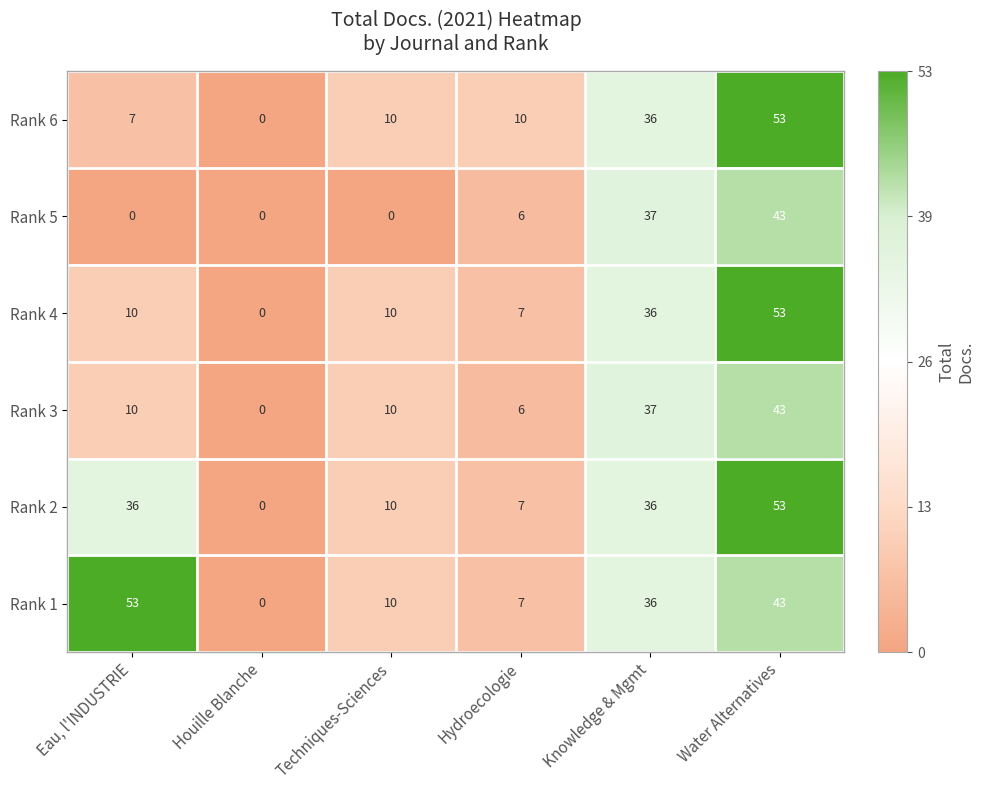

List the labels in order of Rank 1 value, largest first.

Eau, l'INDUSTRIE, Water Alternatives, Knowledge & Mgmt, Techniques-Sciences, Hydroecologie, Houille Blanche